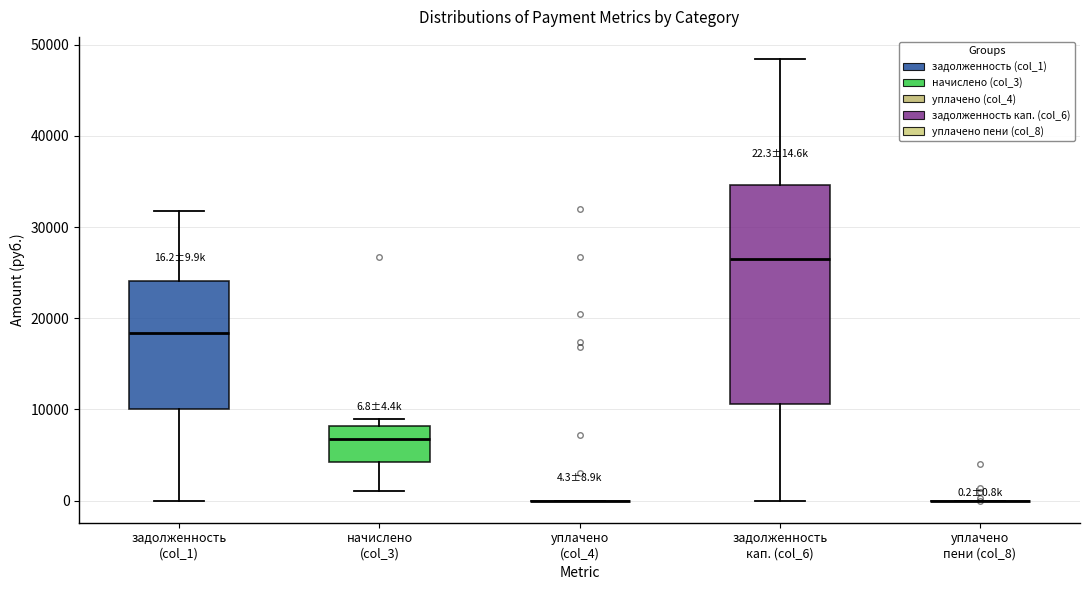

Comparing the boxes themselves (not the whiskers), which one is the tallest?

задолженность кап. (col_6)